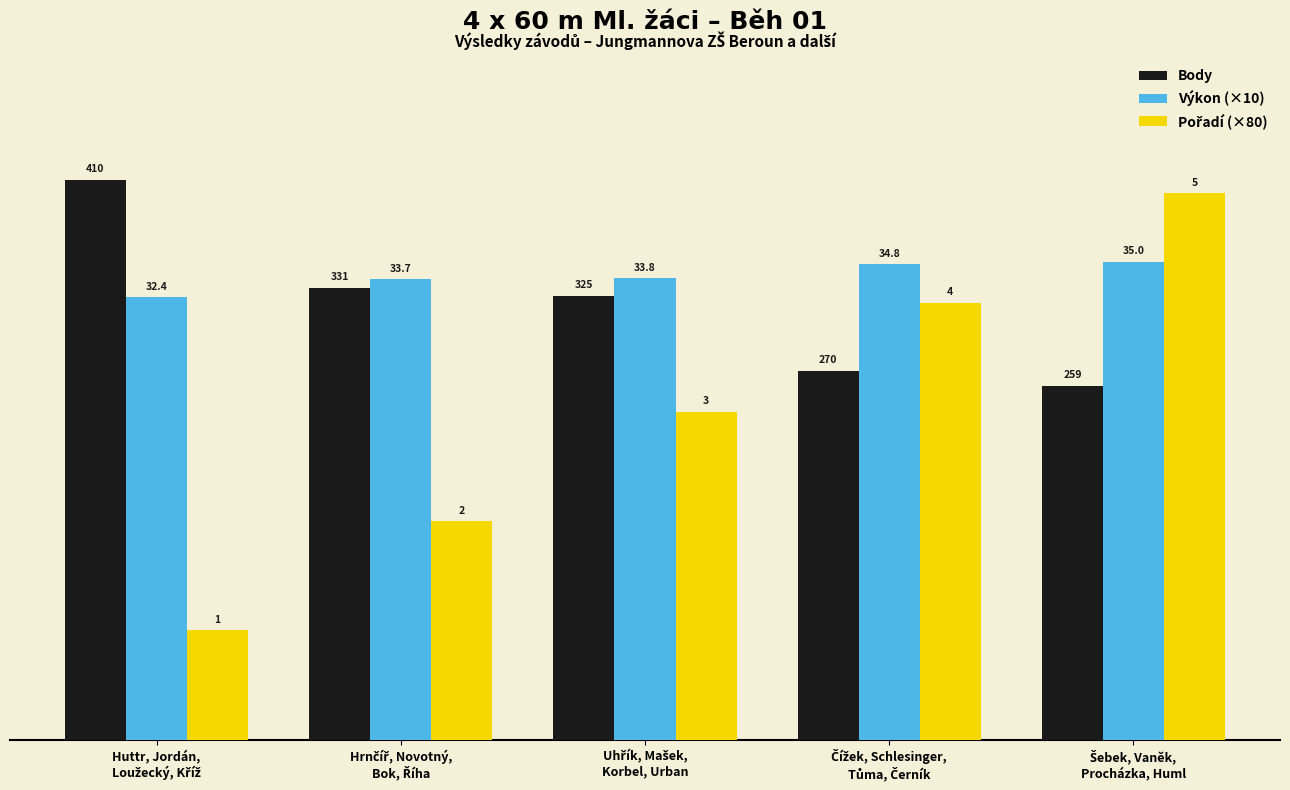

What is the total value across all series at Hrnčíř, Novotný,
Bok, Říha?

828